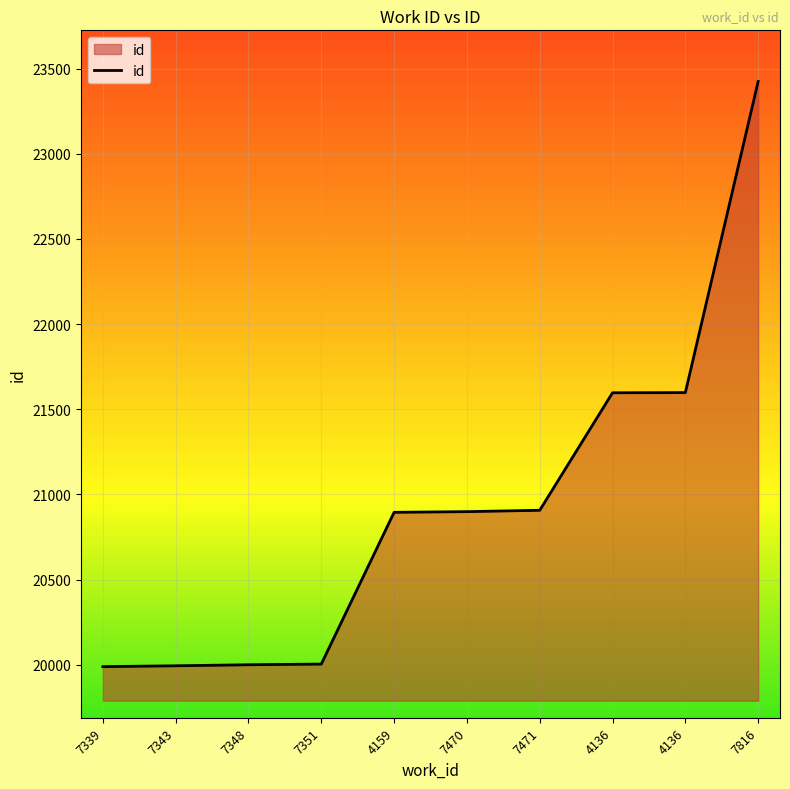

Does the chart have visible grid lines?

Yes